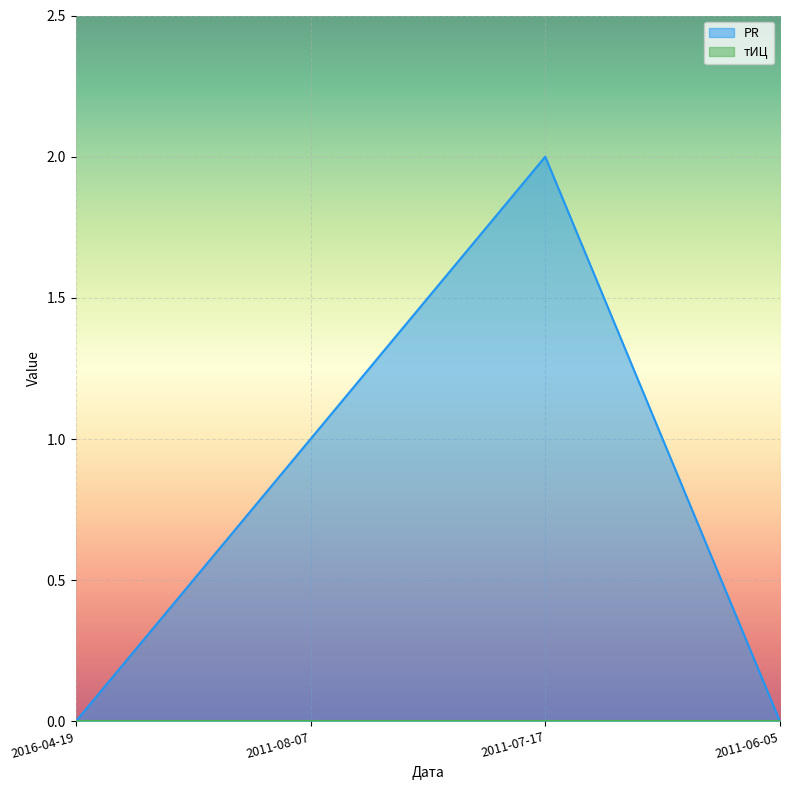

Reading right to left, what are all the values shown in this chart?

2011-06-05=0	2011-07-17=2	2011-08-07=1	2016-04-19=0